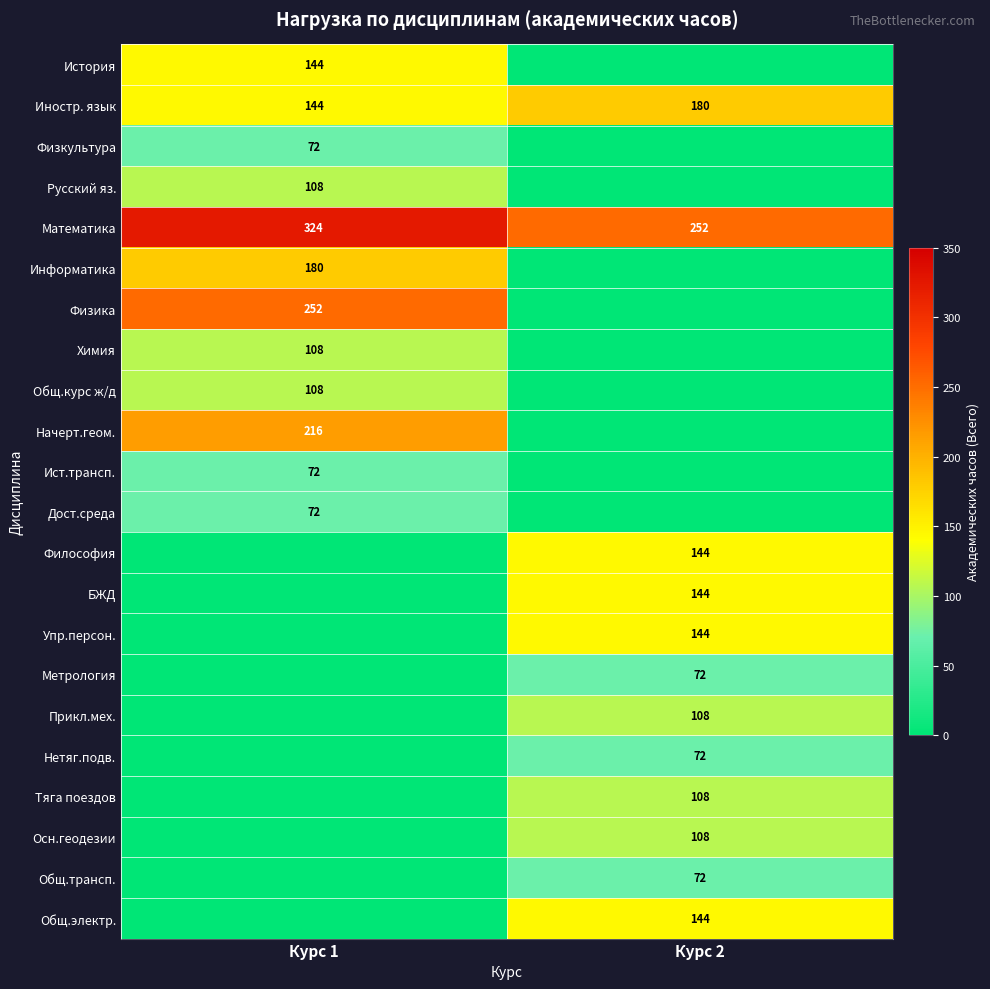

True or false: Нетяг.подв. has a value of 72 at Курс 2.

True